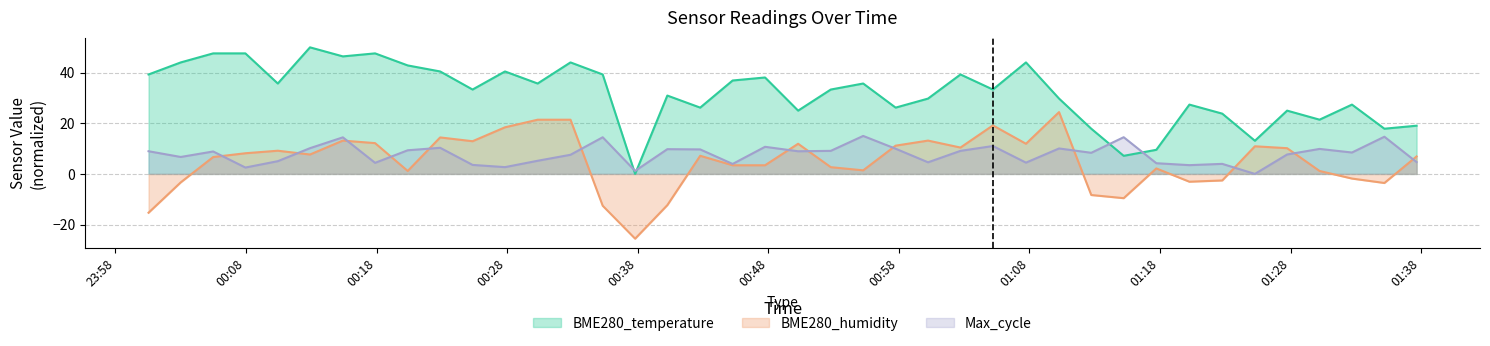

At how many categories does at least one series exceed -21?

40